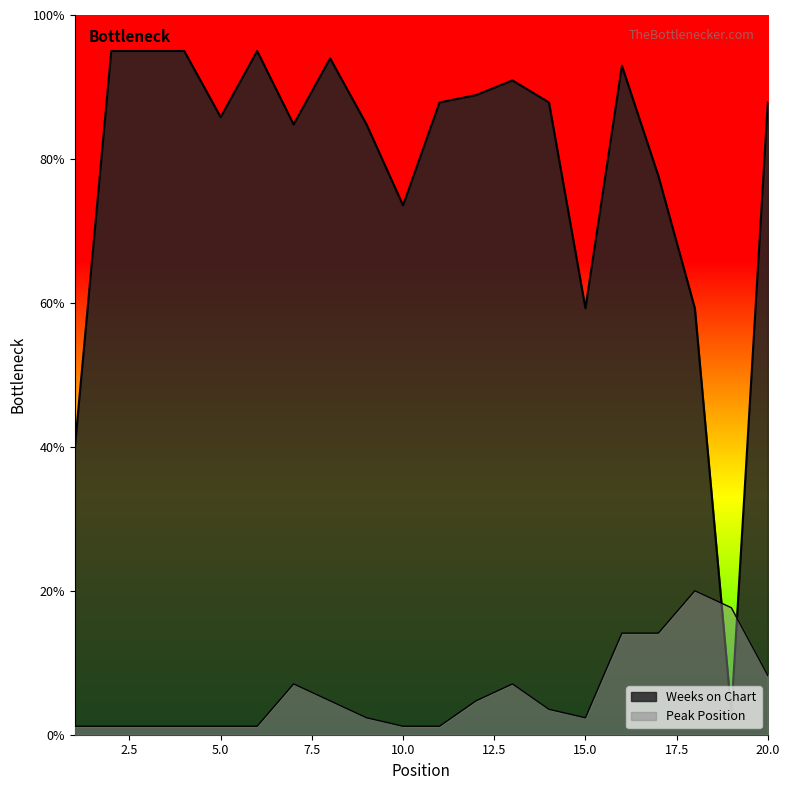

What value does the Peak Position series have at 14?

3.5